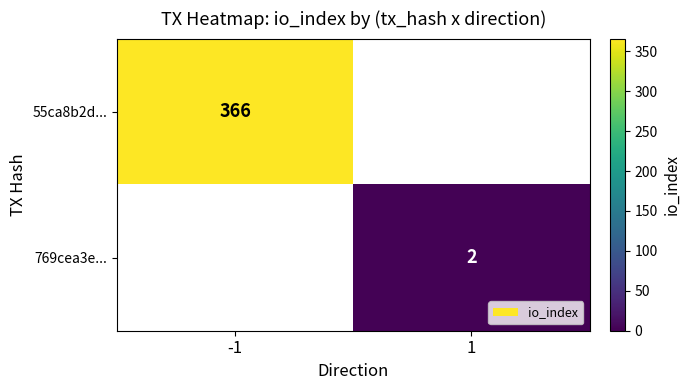

Is the value of 769cea3e... at 1 greater than the value of 55ca8b2d... at -1?

No